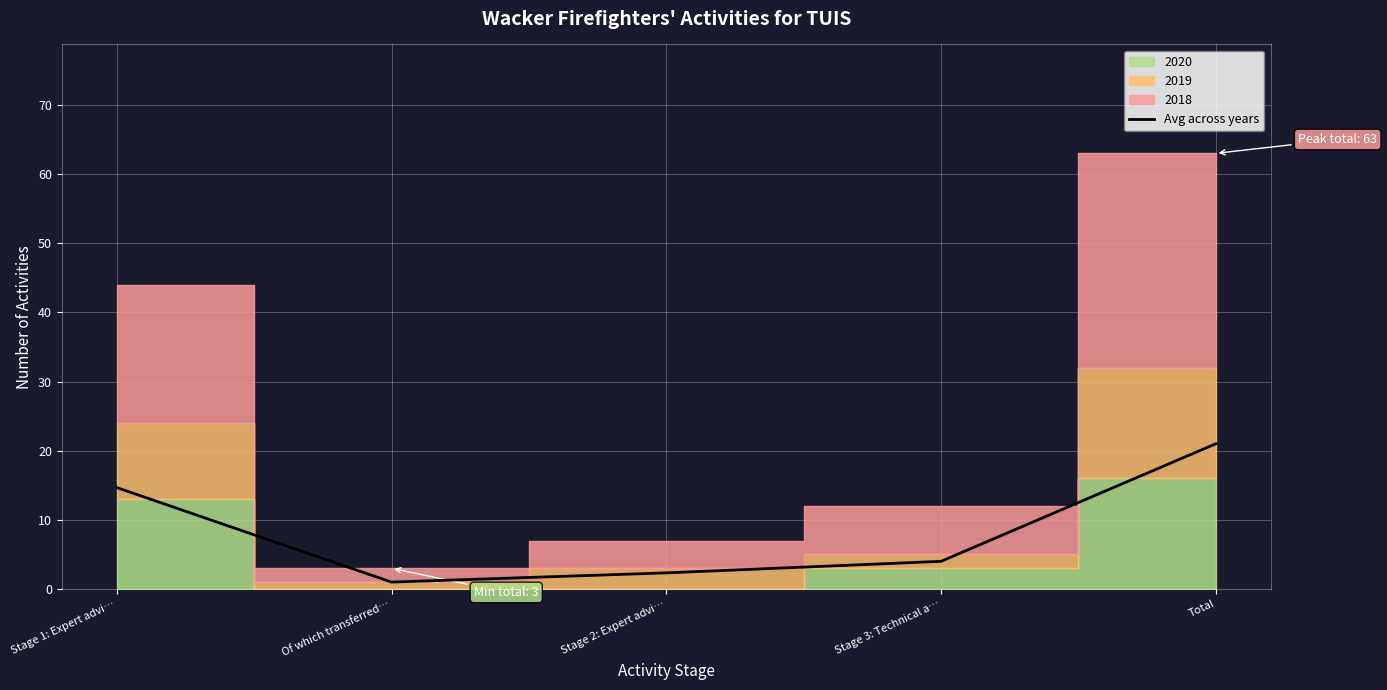

Is it true that the value at Of which transferred… is 1.5?

False